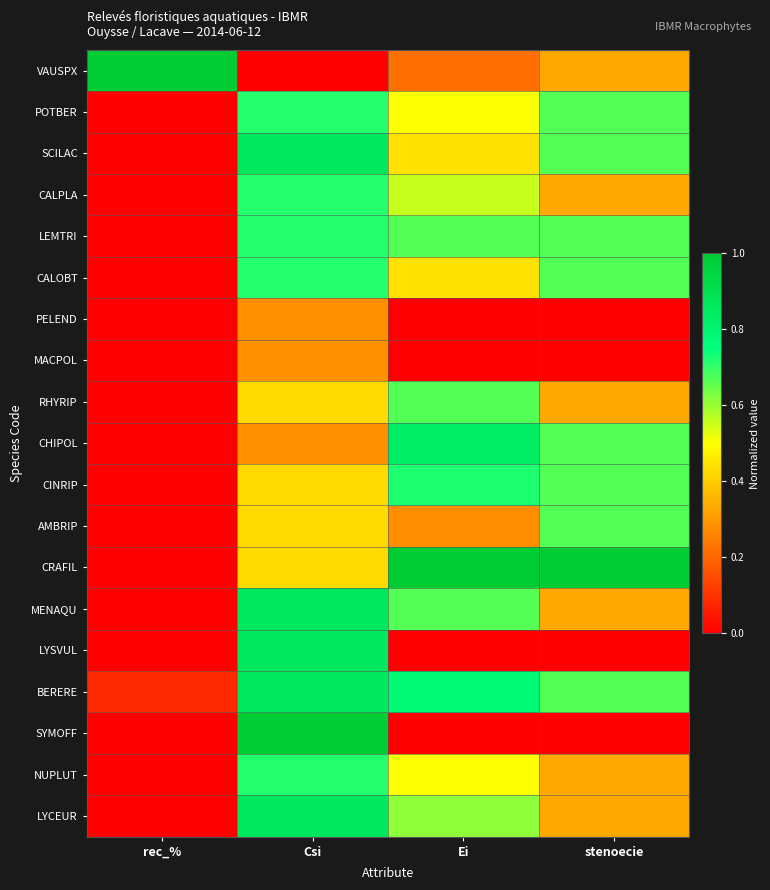

Which series has the largest range (max minus min)?

VAUSPX